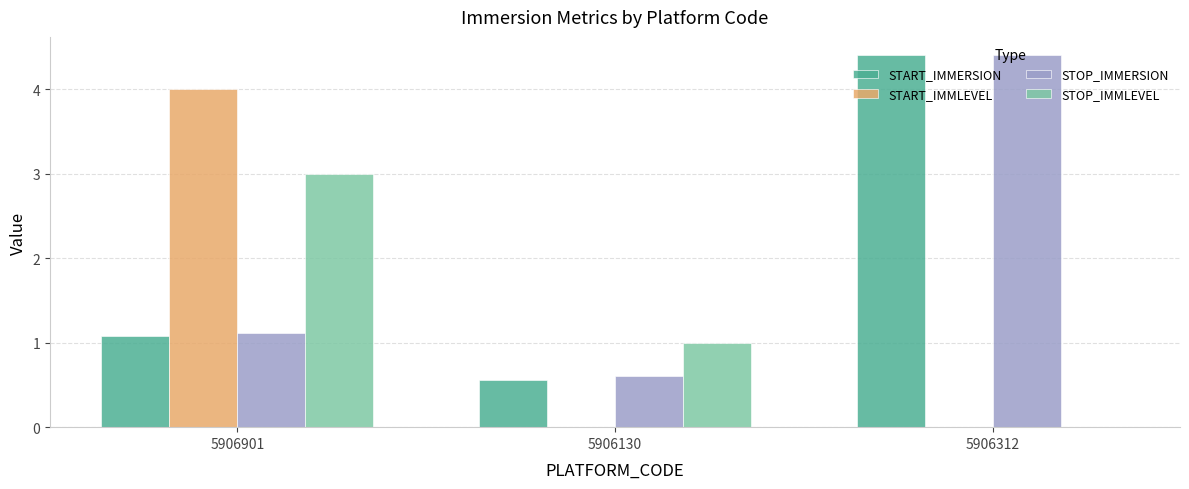

Which series changed the most between 5906901 and 5906312?

START_IMMLEVEL